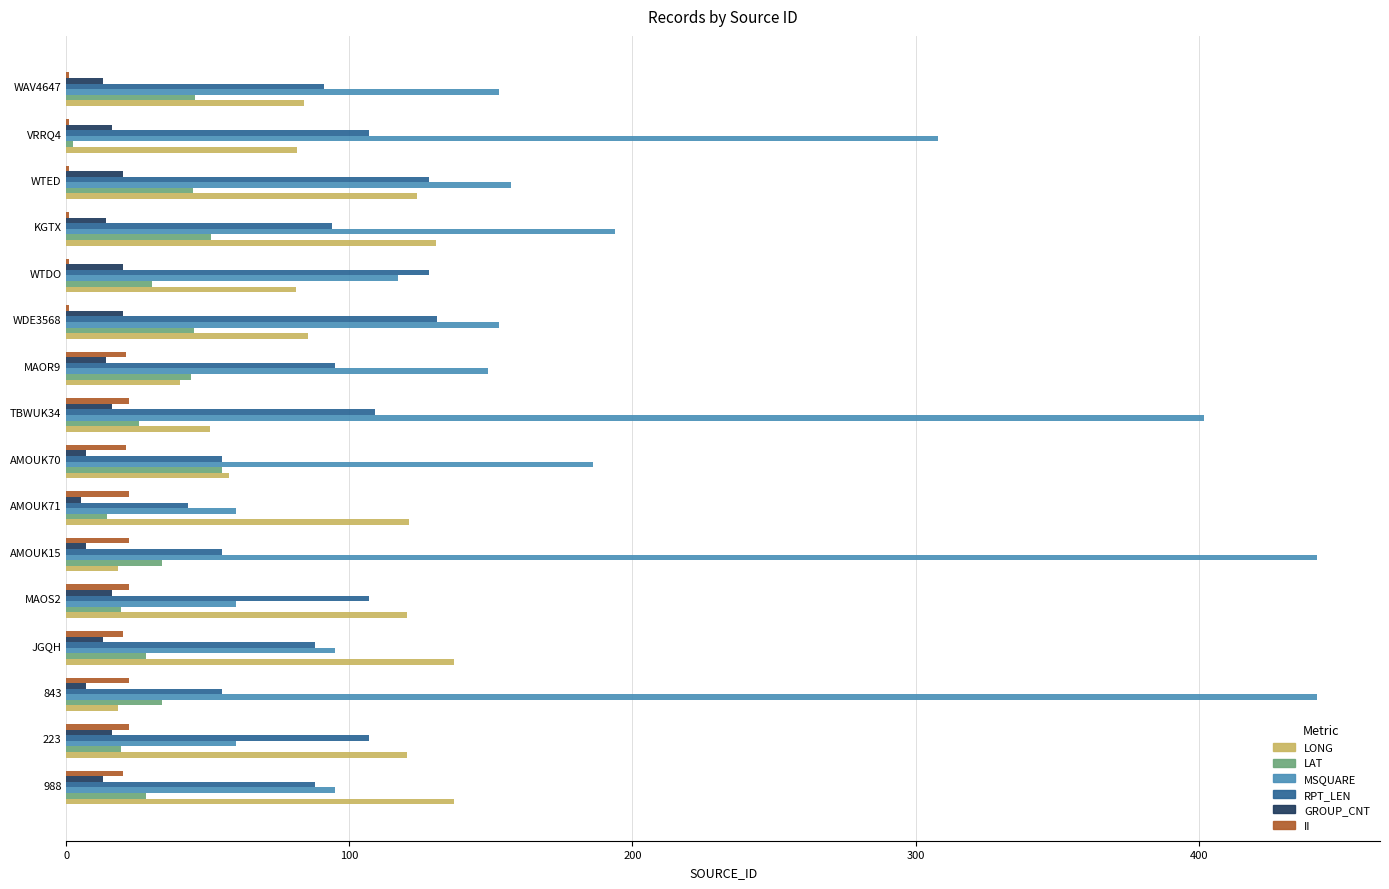

Is the value of RPT_LEN at AMOUK15 greater than the value of LONG at VRRQ4?

No